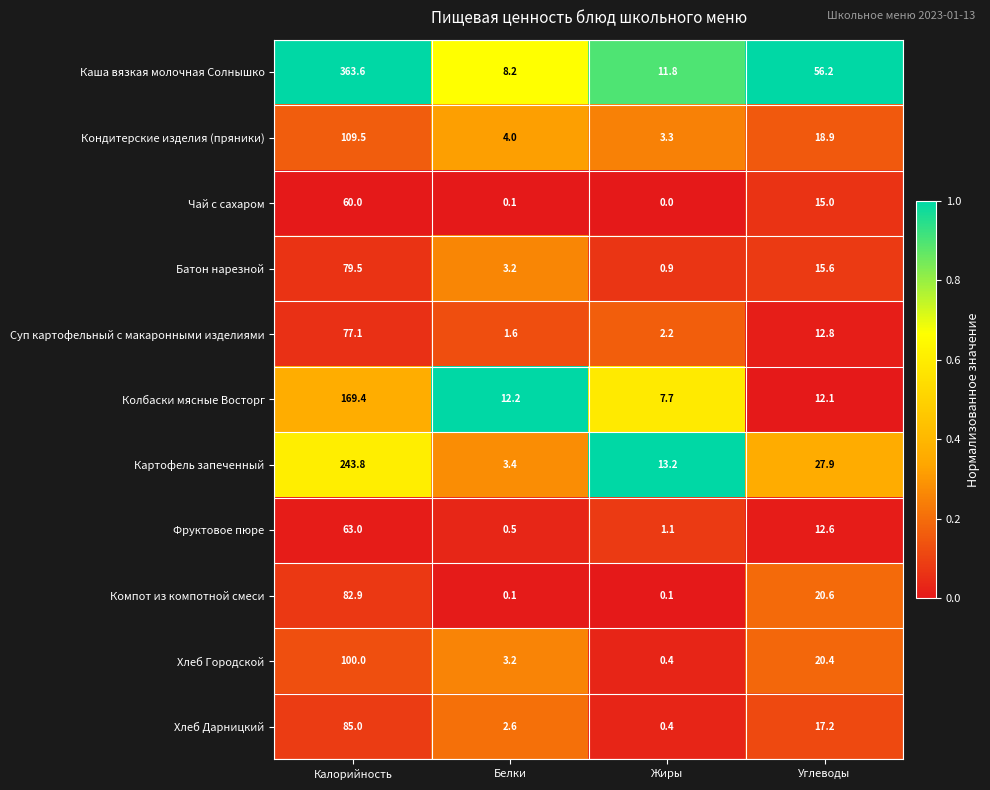

List the series in order of their peak value, highest first.

Каша вязкая молочная Солнышко, Картофель запеченный, Колбаски мясные Восторг, Кондитерские изделия (пряники), Хлеб Городской, Хлеб Дарницкий, Компот из компотной смеси, Батон нарезной, Суп картофельный с макаронными изделиями, Фруктовое пюре, Чай с сахаром